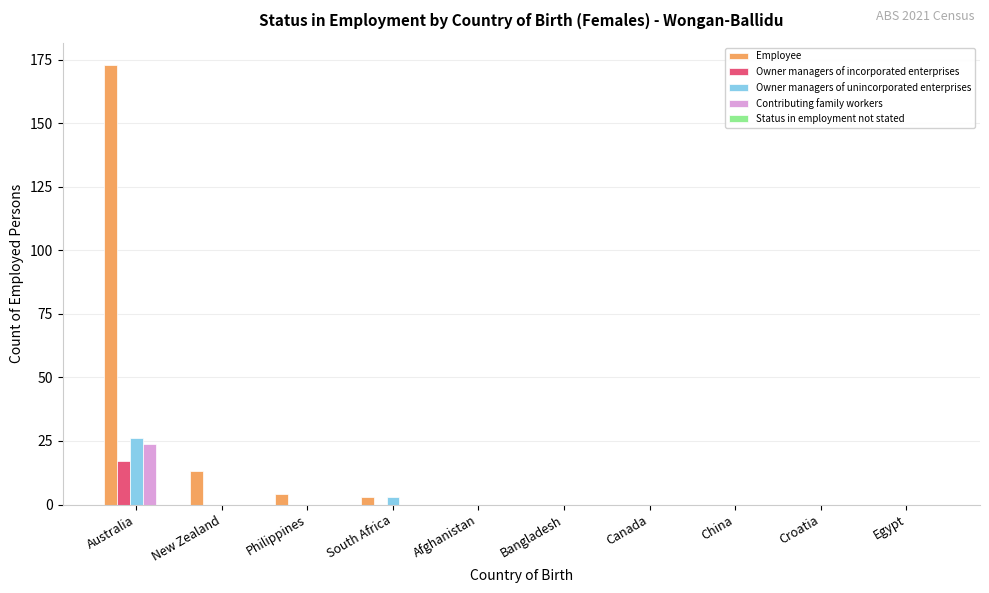

True or false: Employee has a value of 13 at New Zealand.

True